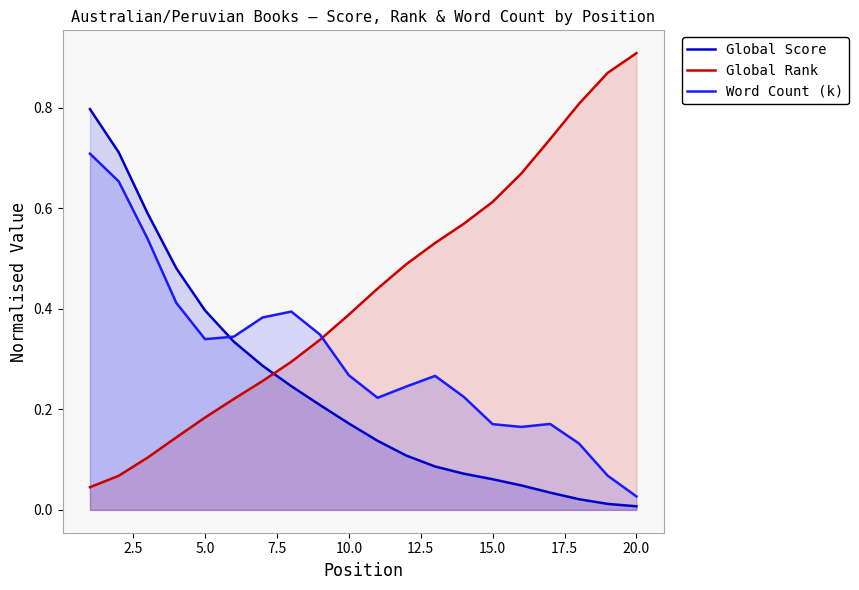

Which label corresponds to the largest value in the chart?

20.0